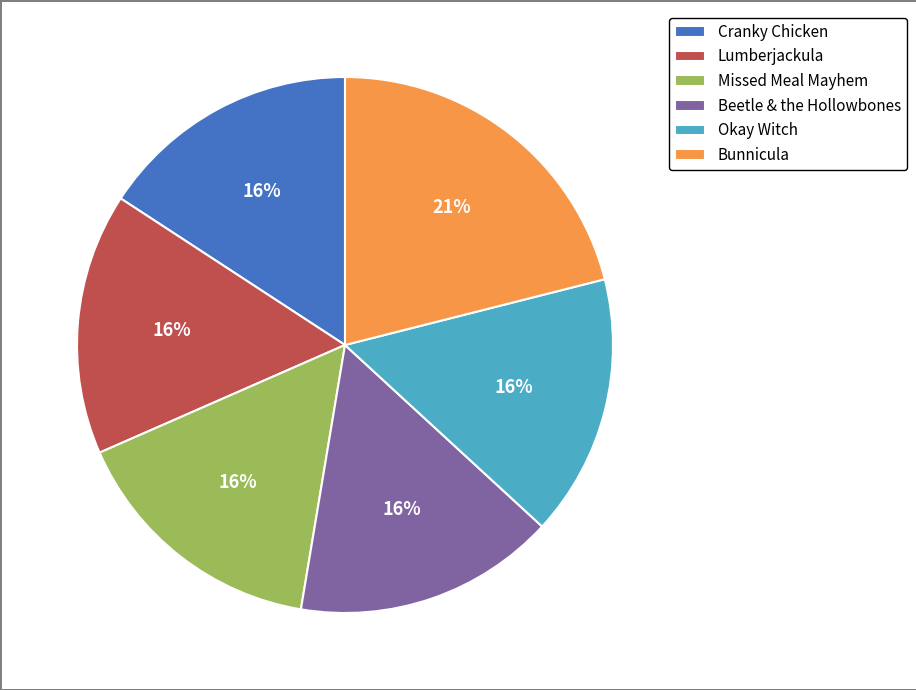

Which has a higher value, Okay Witch or Bunnicula?

Bunnicula